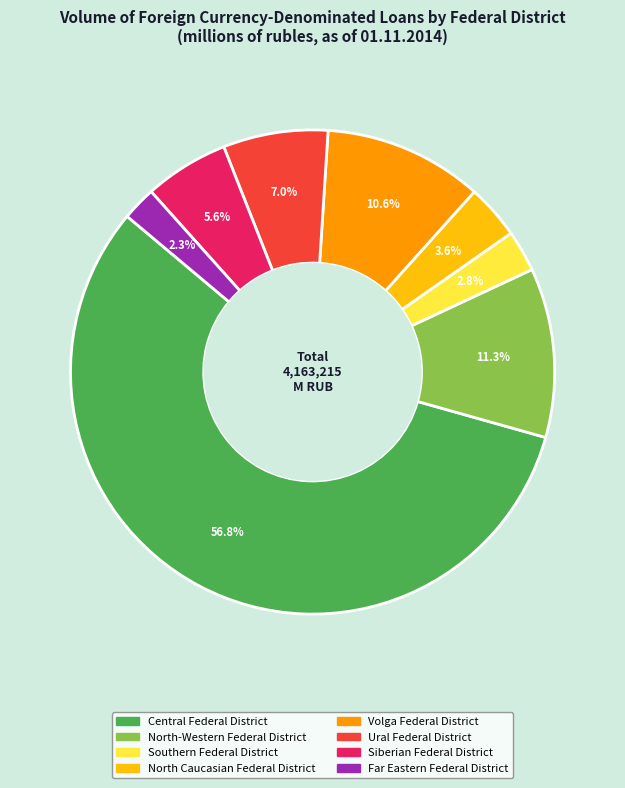

Do North-Western Federal District and Southern Federal District together represent more than half of the pie?

No